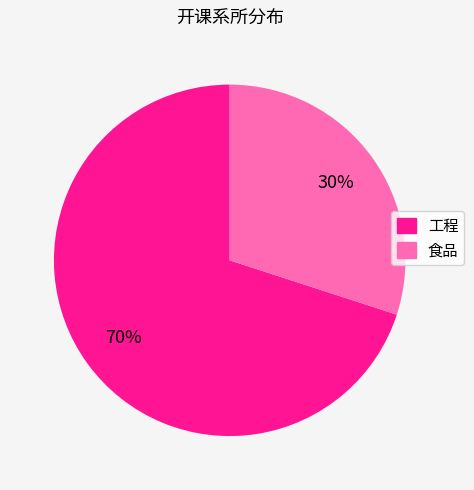

How many segments does this pie chart have?

2